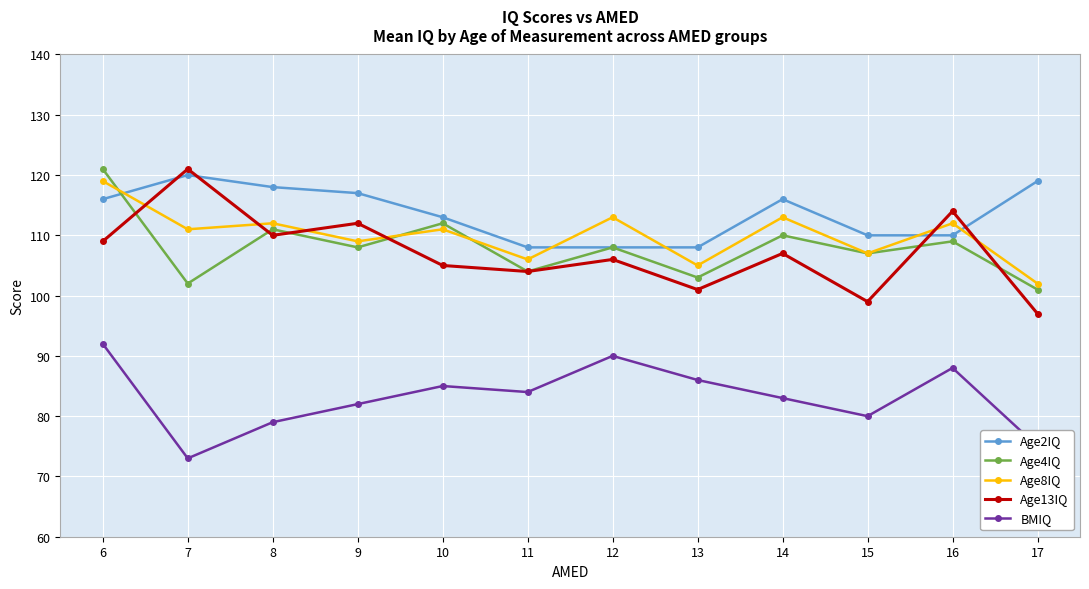

What is the highest value of the Age4IQ series?

121